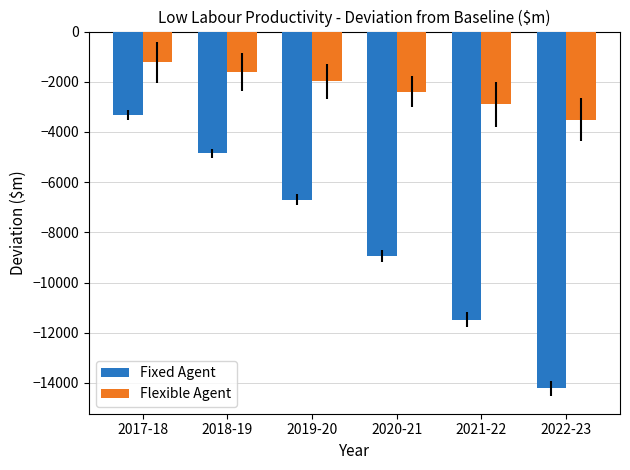

What is the label of the 4th bar from the right?

2019-20